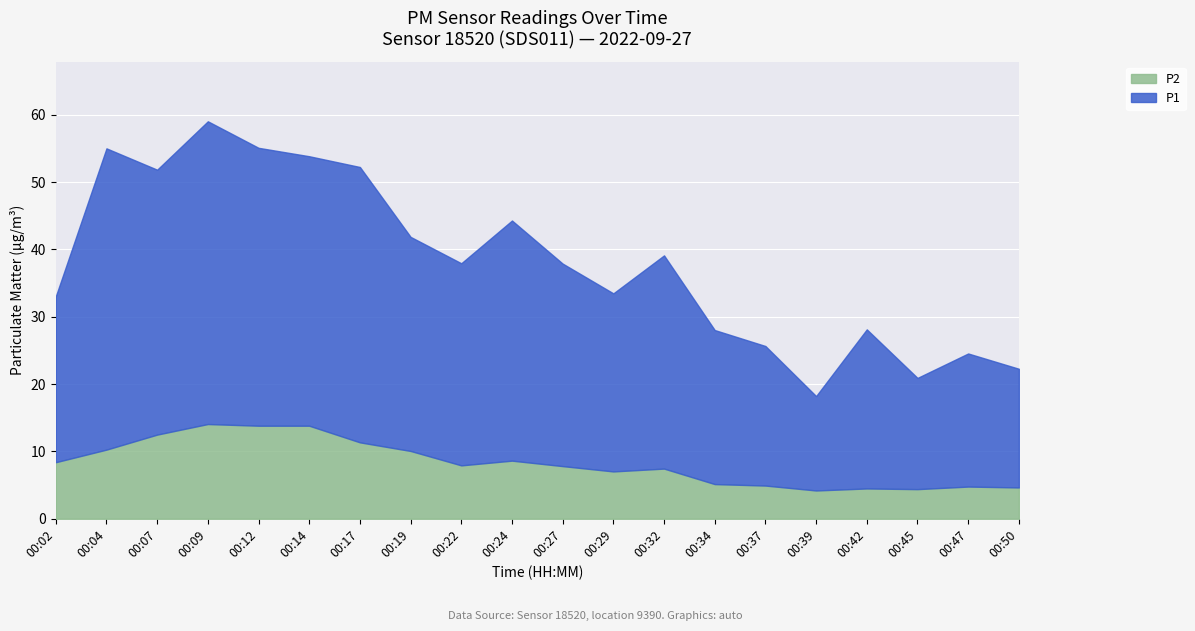

What is the difference between the highest and lowest values at 00:09?

30.9